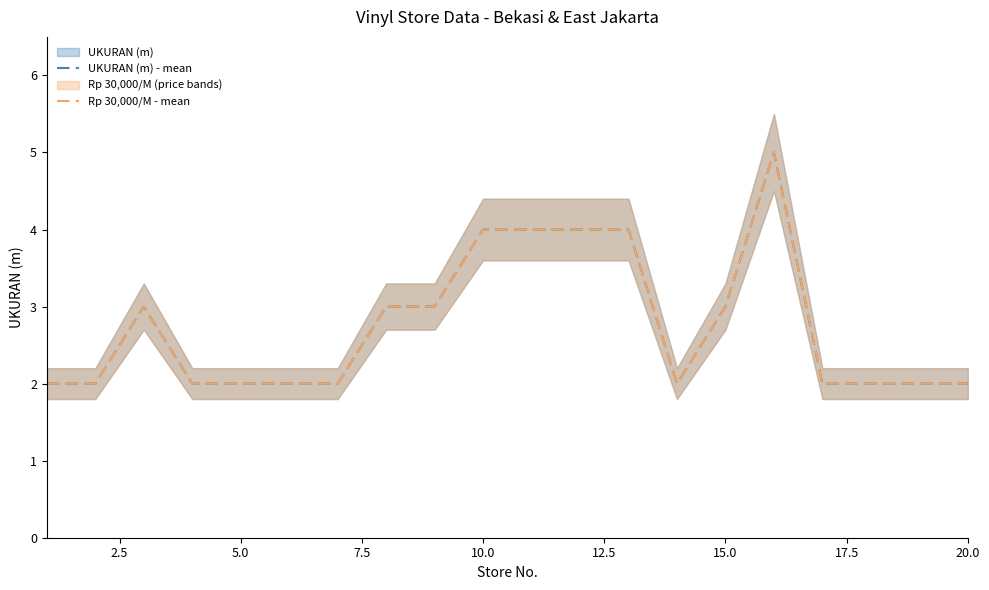

True or false: Rp 30,000/M - mean has more than 1 points higher than both neighbors.

True